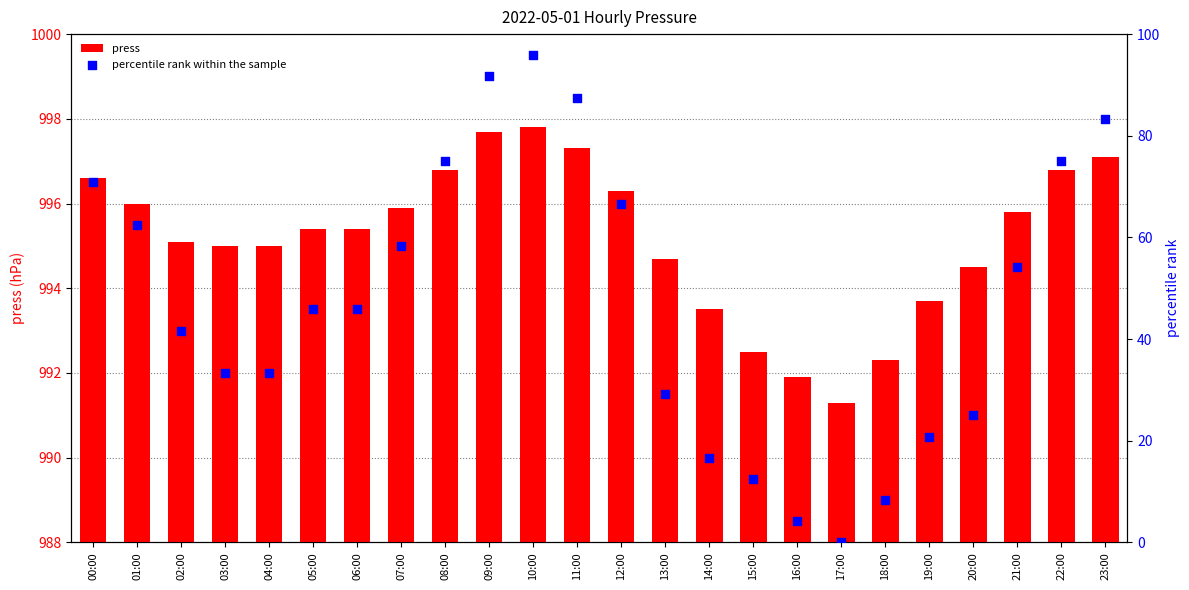

Which series contains the lowest Y value?

percentile rank within the sample